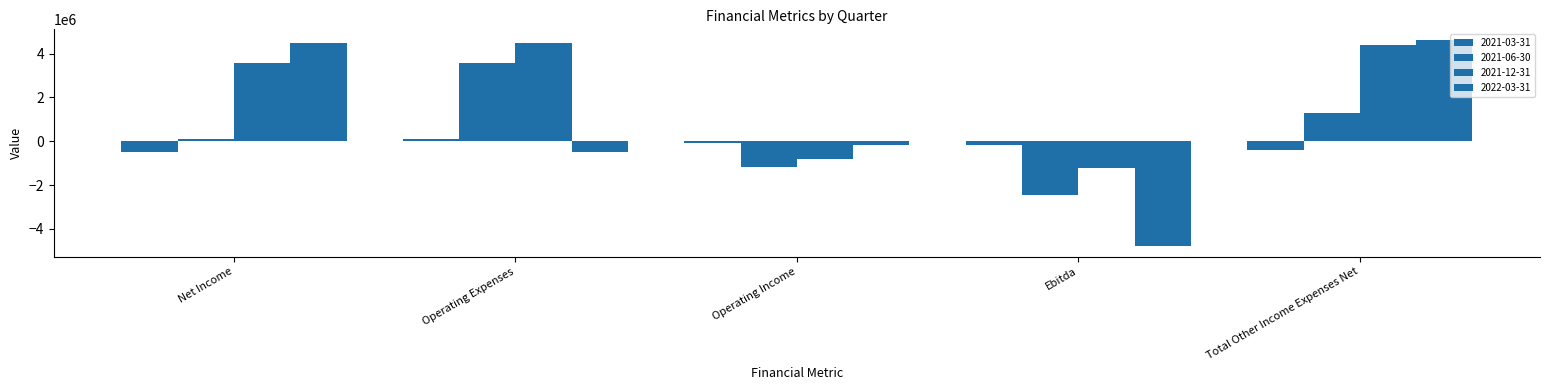

What is the difference between the 2021-12-31 values at Ebitda and Net Income?

4818326